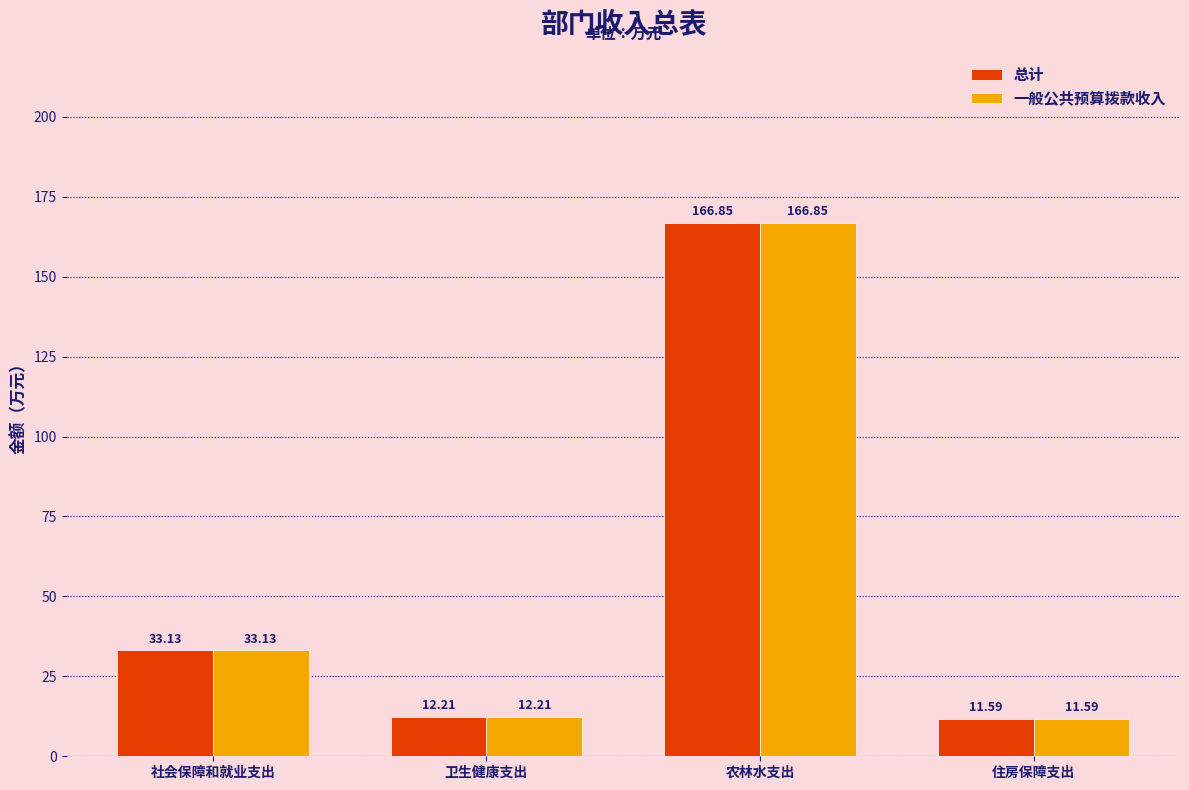

Where is 一般公共预算拨款收入 nearest to the value 89?

社会保障和就业支出